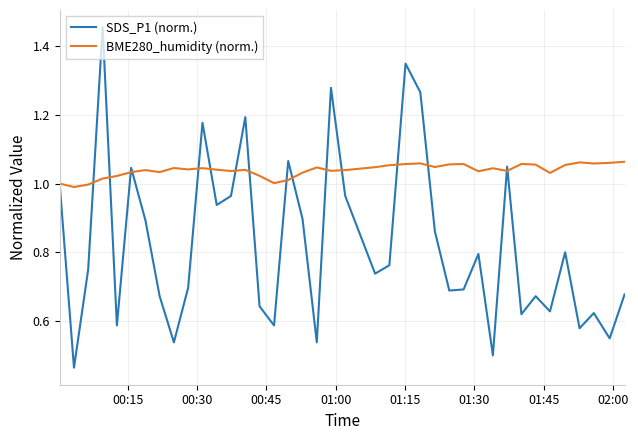

Which series has the largest range (max minus min)?

SDS_P1 (norm.)